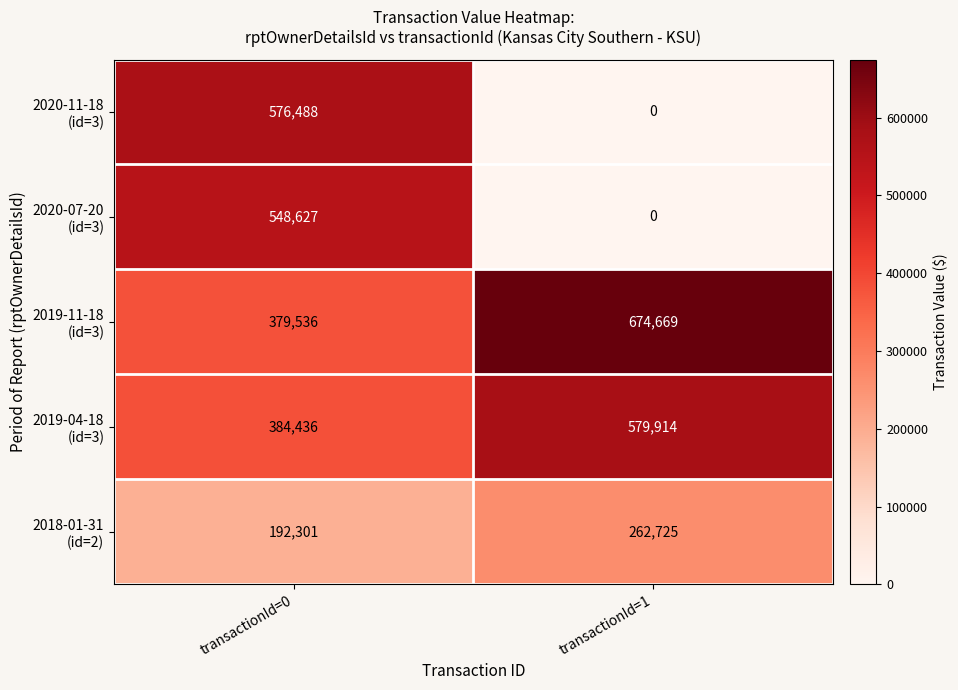

At which category does the chart reach its minimum across all series?

transactionId=1